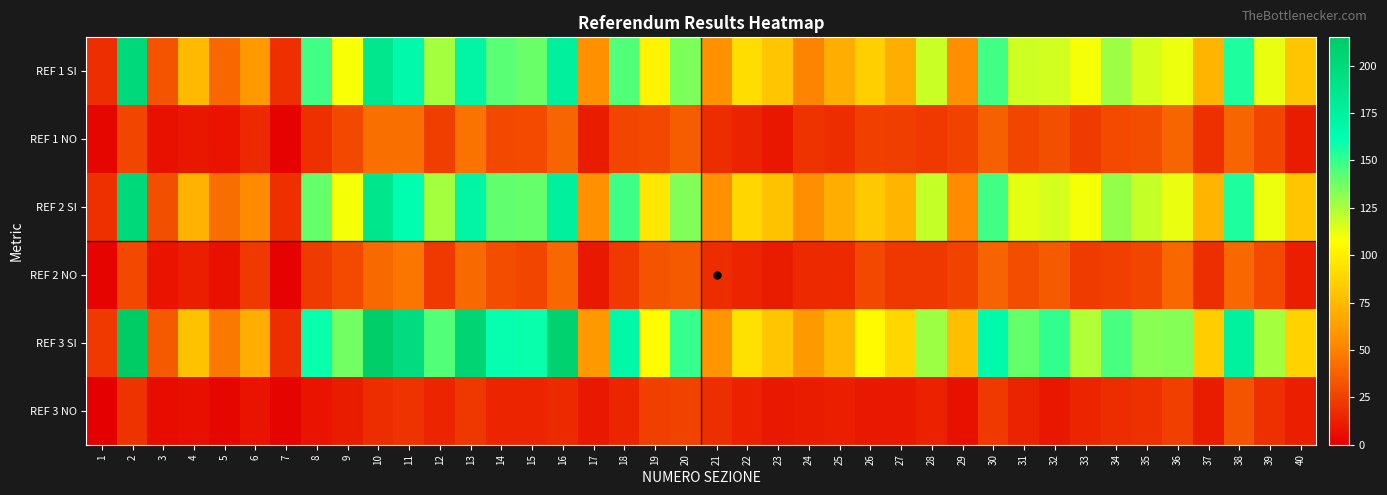

Reading left to right, list all the values displayed in this chart.

REF 1 SI: 1=18	2=200	3=32	4=75	5=40	6=60	7=19	8=147	9=109	10=186	11=167	12=126	13=170	14=142	15=139	16=176	17=56	18=144	19=102	20=135	21=56	22=92	23=81	24=51	25=69	26=85	27=70	28=119	29=55	30=147	31=118	32=117	33=110	34=128	35=116	36=111	37=73	38=155	39=112	40=81
REF 1 NO: 1=3	2=27	3=7	4=9	5=8	6=16	7=1	8=19	9=28	10=43	11=43	12=24	13=44	14=28	15=29	16=39	17=11	18=27	19=28	20=36	21=17	22=14	23=9	24=20	25=17	26=25	27=24	28=22	29=26	30=37	31=27	32=31	33=23	34=29	35=30	36=39	37=19	38=39	39=27	40=11
REF 2 SI: 1=19	2=200	3=31	4=72	5=42	6=53	7=19	8=140	9=110	10=187	11=162	12=126	13=170	14=141	15=140	16=176	17=56	18=148	19=97	20=134	21=56	22=89	23=79	24=55	25=70	26=83	27=73	28=120	29=54	30=147	31=113	32=116	33=110	34=130	35=120	36=112	37=73	38=155	39=111	40=81
REF 2 NO: 1=2	2=28	3=8	4=12	5=7	6=22	7=1	8=23	9=29	10=41	11=46	12=22	13=41	14=30	15=27	16=40	17=10	18=22	19=32	20=35	21=17	22=15	23=11	24=16	25=16	26=28	27=21	28=21	29=26	30=38	31=30	32=35	33=23	34=25	35=27	36=40	37=18	38=40	39=29	40=12
REF 3 SI: 1=22	2=215	3=35	4=79	5=47	6=69	7=18	8=159	9=137	10=212	11=197	12=144	13=205	14=160	15=159	16=208	17=60	18=168	19=106	20=150	21=58	22=94	23=81	24=60	25=75	26=105	27=89	28=128	29=78	30=166	31=140	32=151	33=124	34=146	35=132	36=133	37=84	38=174	39=126	40=87
REF 3 NO: 1=0	2=20	3=5	4=6	5=3	6=8	7=2	8=8	9=11	10=17	11=20	12=15	13=21	14=15	15=15	16=16	17=10	18=15	19=25	20=26	21=18	22=13	23=10	24=11	25=12	26=10	27=10	28=13	29=7	30=22	31=14	32=9	33=15	34=17	35=19	36=25	37=11	38=32	39=19	40=12